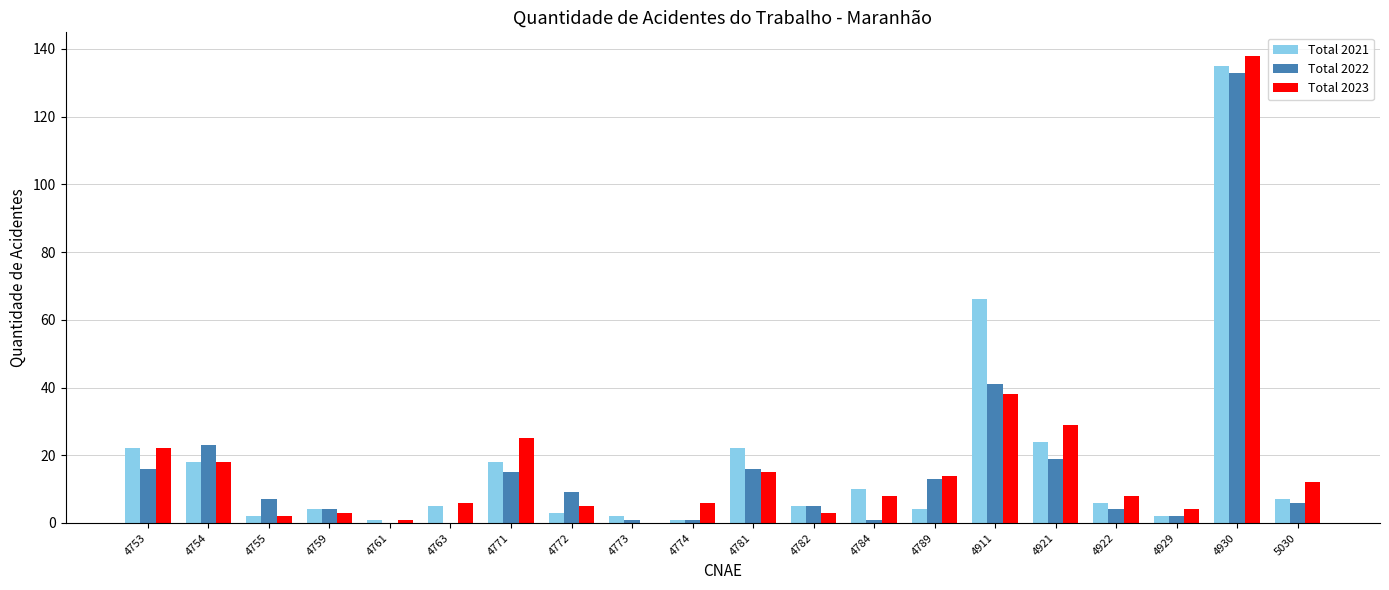

What is the sum of the Total 2023 values at 5030 and 4763?

18